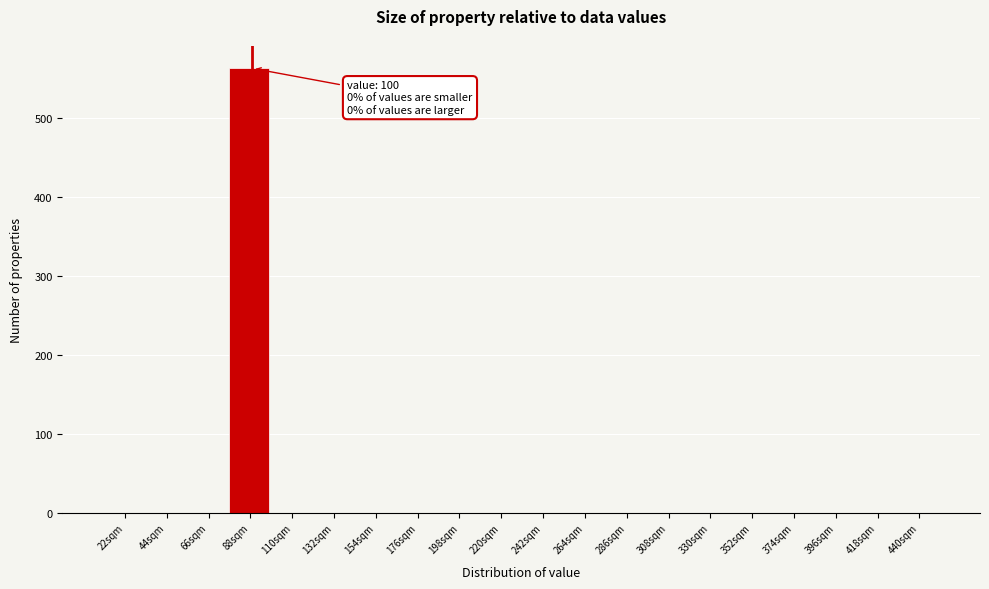

Reading left to right, extract all data points from this chart.

22sqm=0	44sqm=0	66sqm=0	88sqm=563	110sqm=0	132sqm=0	154sqm=0	176sqm=0	198sqm=0	220sqm=0	242sqm=0	264sqm=0	286sqm=0	308sqm=0	330sqm=0	352sqm=0	374sqm=0	396sqm=0	418sqm=0	440sqm=0